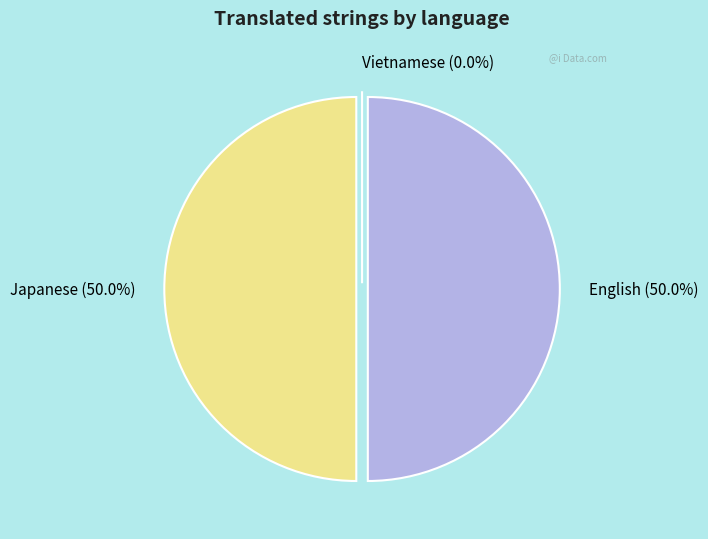

Which slice is the largest?

English